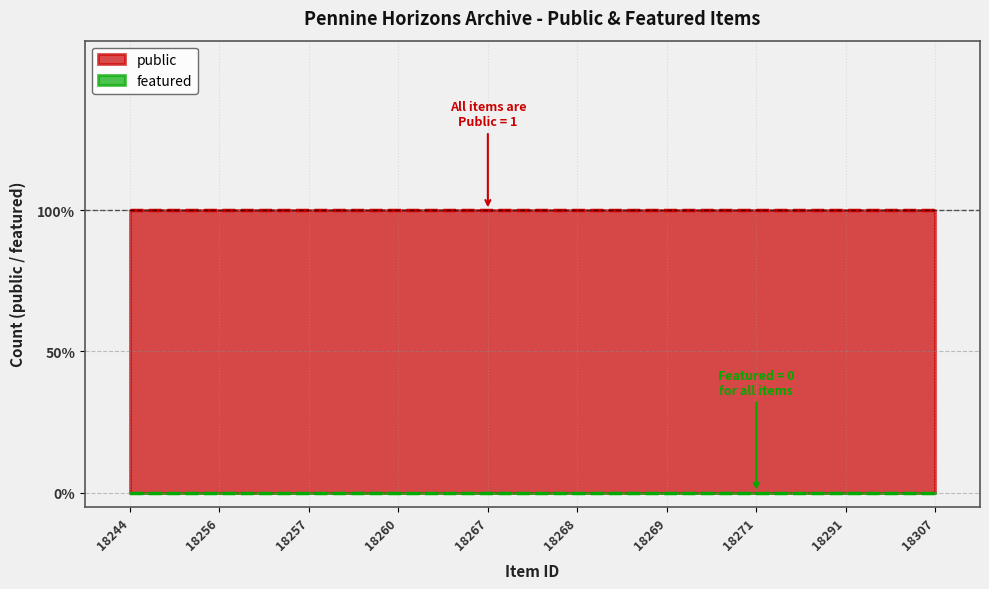

List the labels in order of featured value, smallest first.

18244, 18256, 18257, 18260, 18267, 18268, 18269, 18271, 18291, 18307